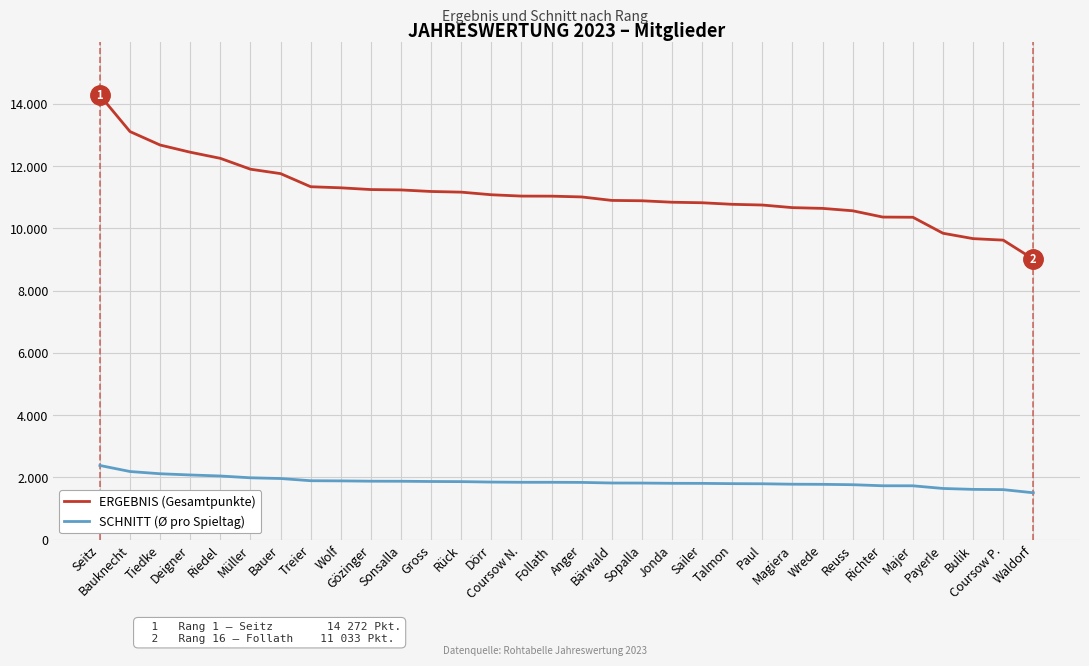

Is this an area chart (filled region under the line)?

No